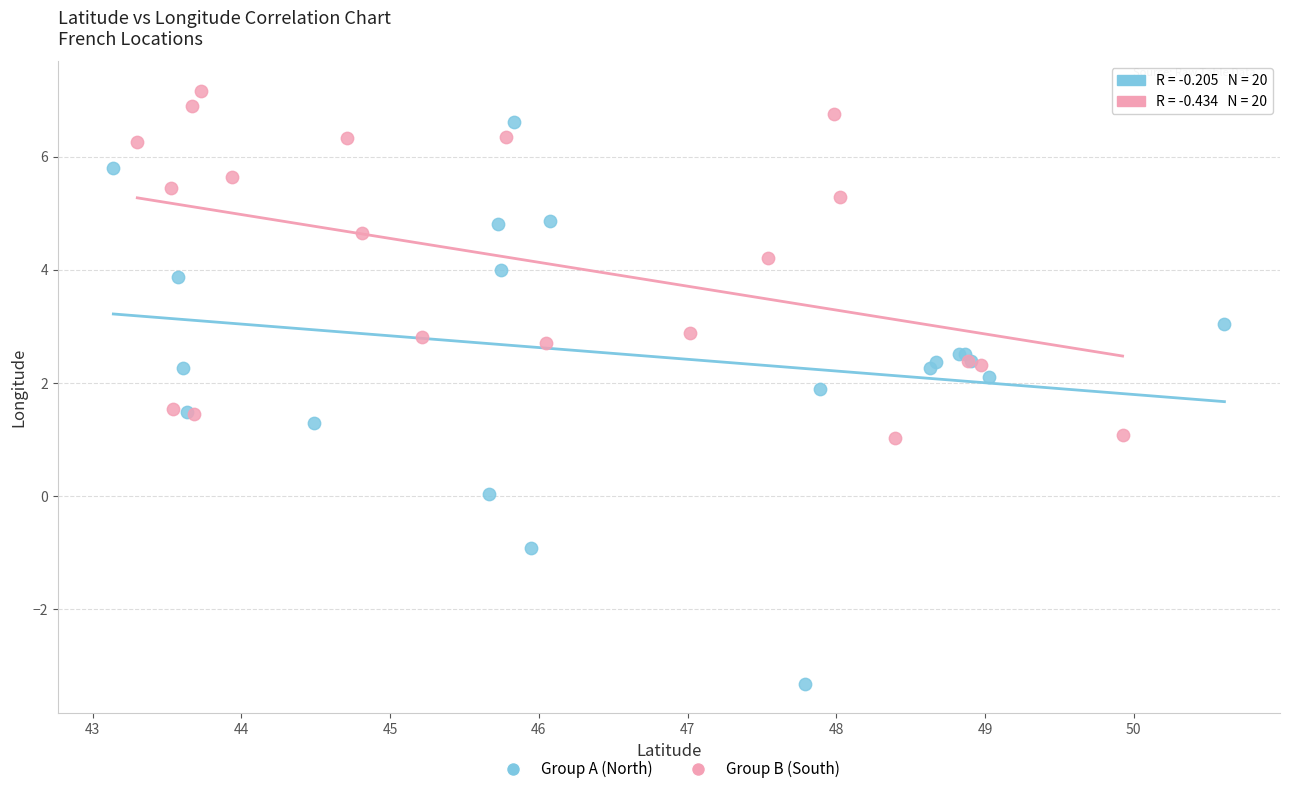

What are all the series names shown in the legend?

Group A (North), Group B (South)